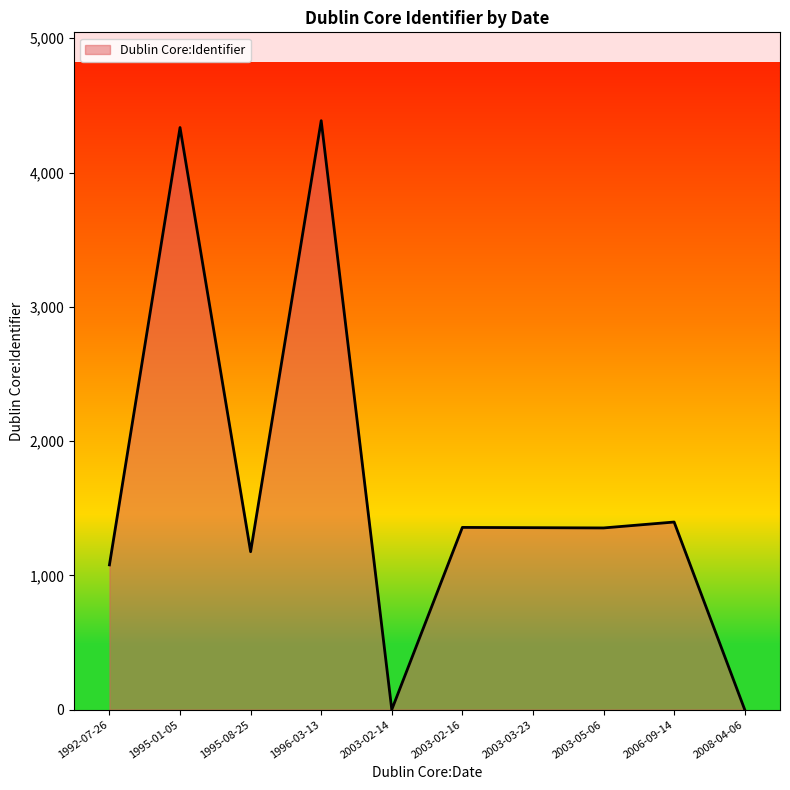

What is the greatest value displayed?

4386